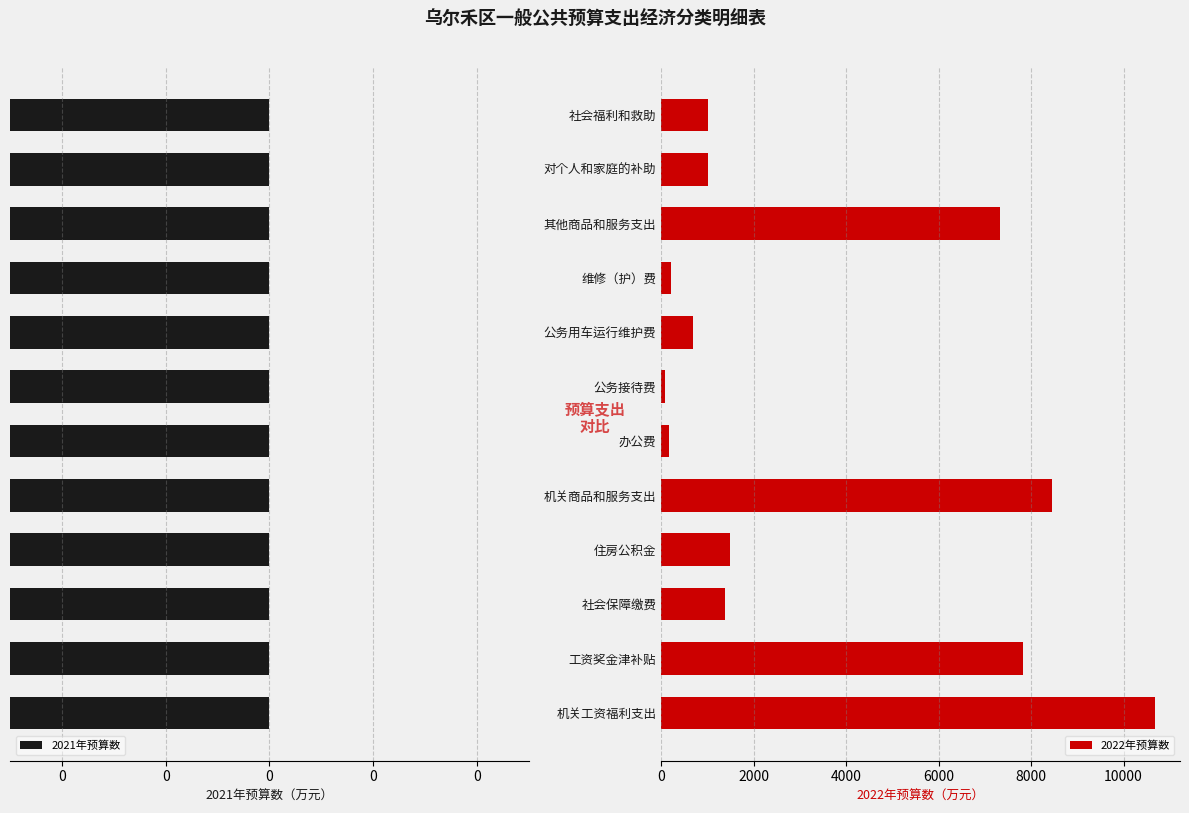

At which label is 2022年预算数 closest to 5384?

其他商品和服务支出